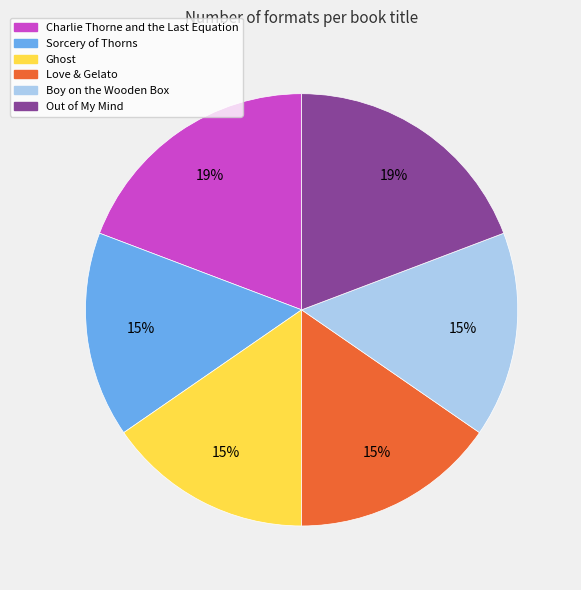

Is Out of My Mind the majority of the pie?

No